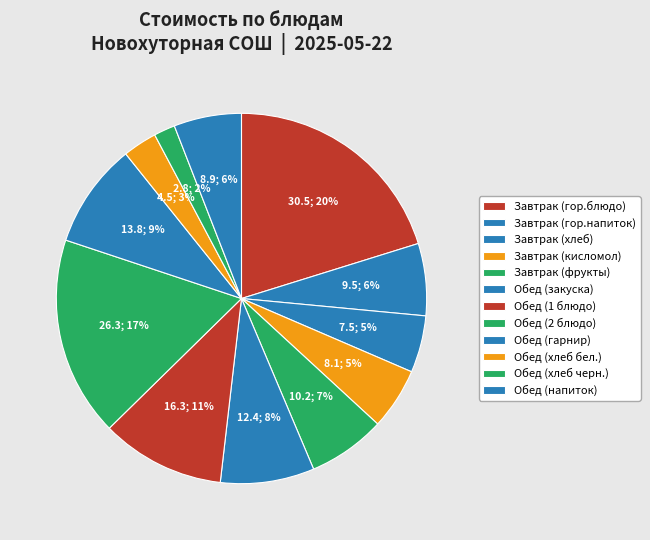

Rank the categories by value from highest to lowest.

Завтрак (гор.блюдо), Обед (2 блюдо), Обед (1 блюдо), Обед (гарнир), Обед (закуска), Завтрак (фрукты), Завтрак (гор.напиток), Обед (напиток), Завтрак (кисломол), Завтрак (хлеб), Обед (хлеб бел.), Обед (хлеб черн.)